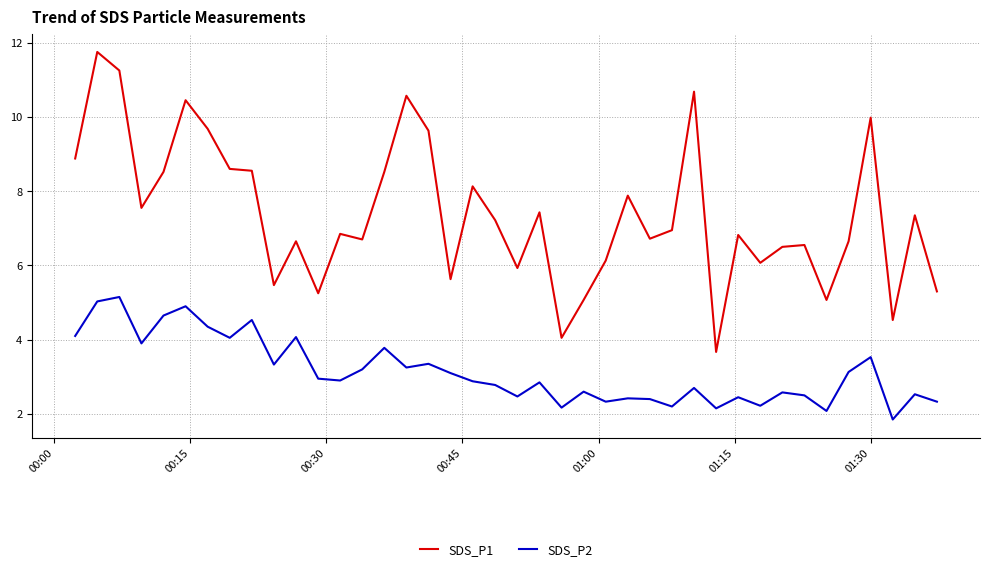

True or false: SDS_P2 and SDS_P1 intersect in this chart.

False